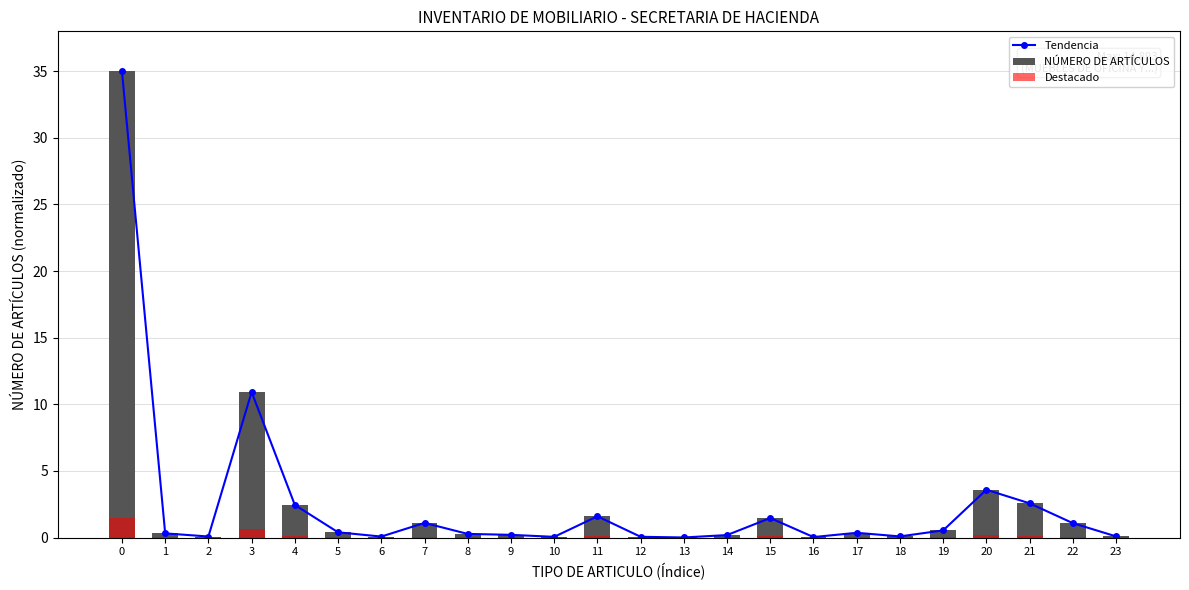

Which has a higher value, 11 or 1?

11